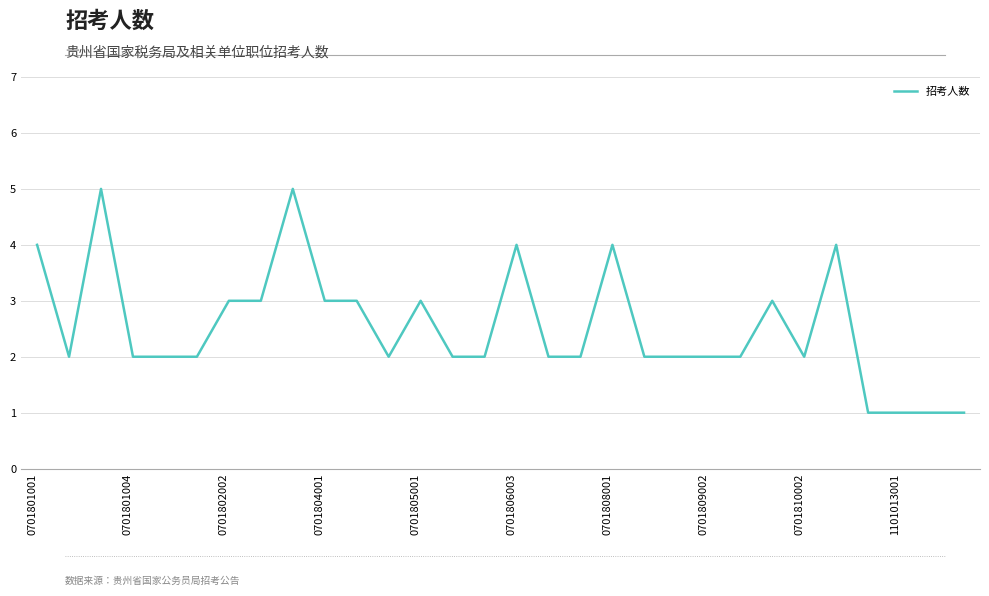

How many values are between 2 and 3?

20